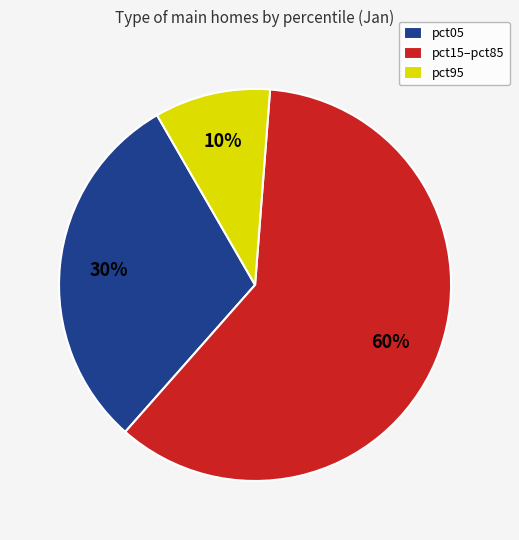

To the nearest percent, what portion does pct15–pct85 represent?

60%